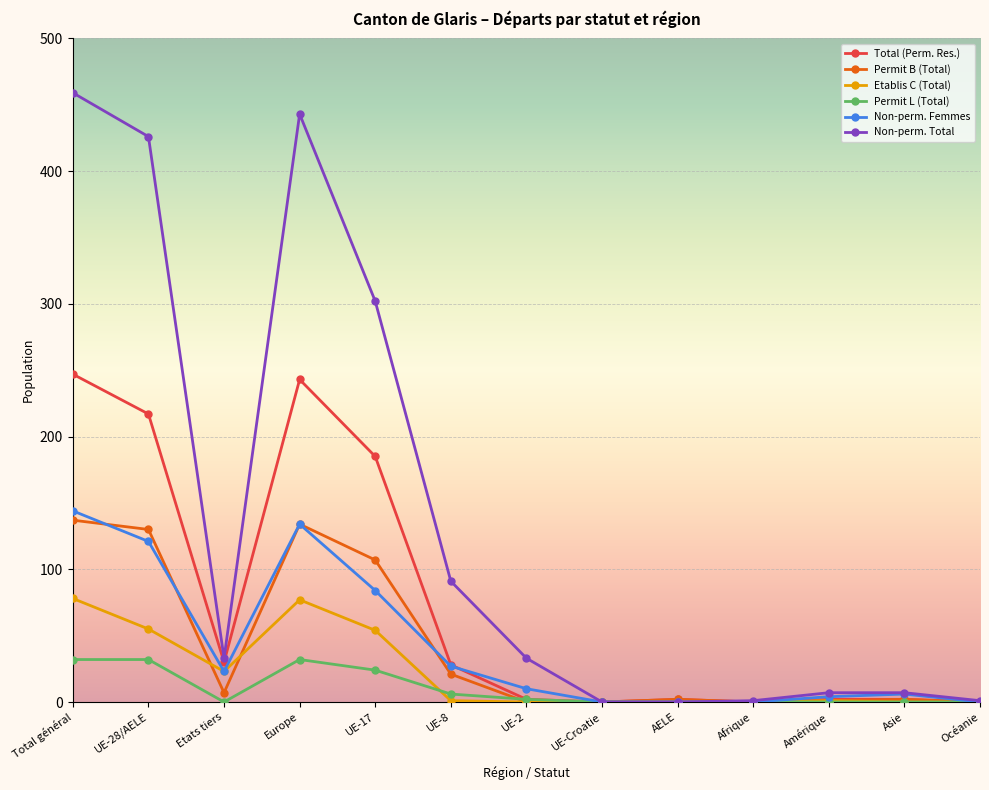

Where is the first local minimum for Permit B (Total)?

Etats tiers